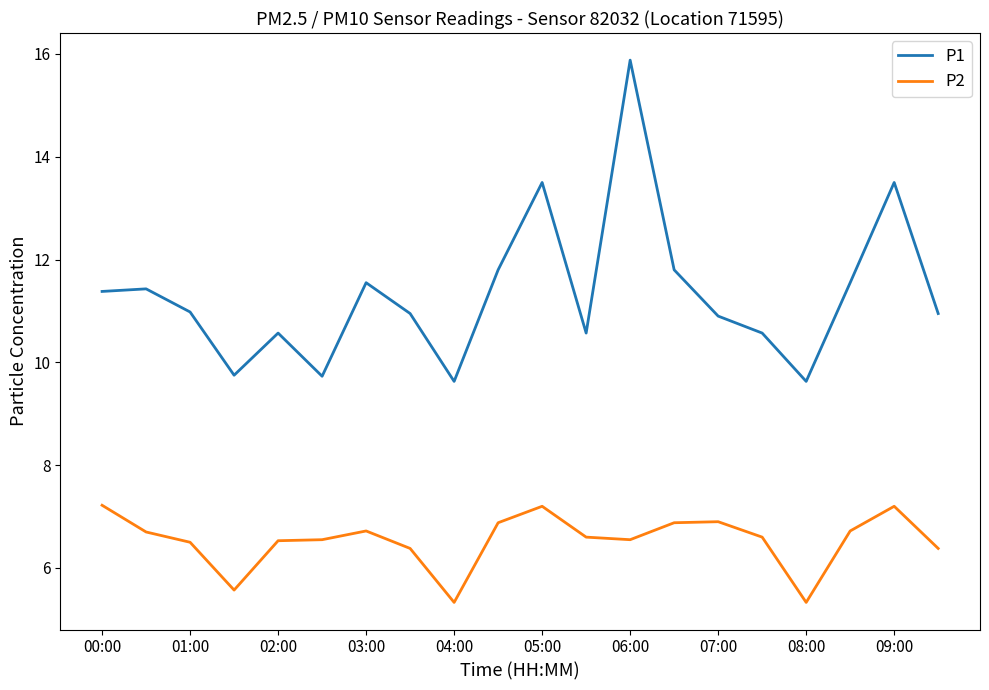

How many interior local valleys does the P1 series have?

5